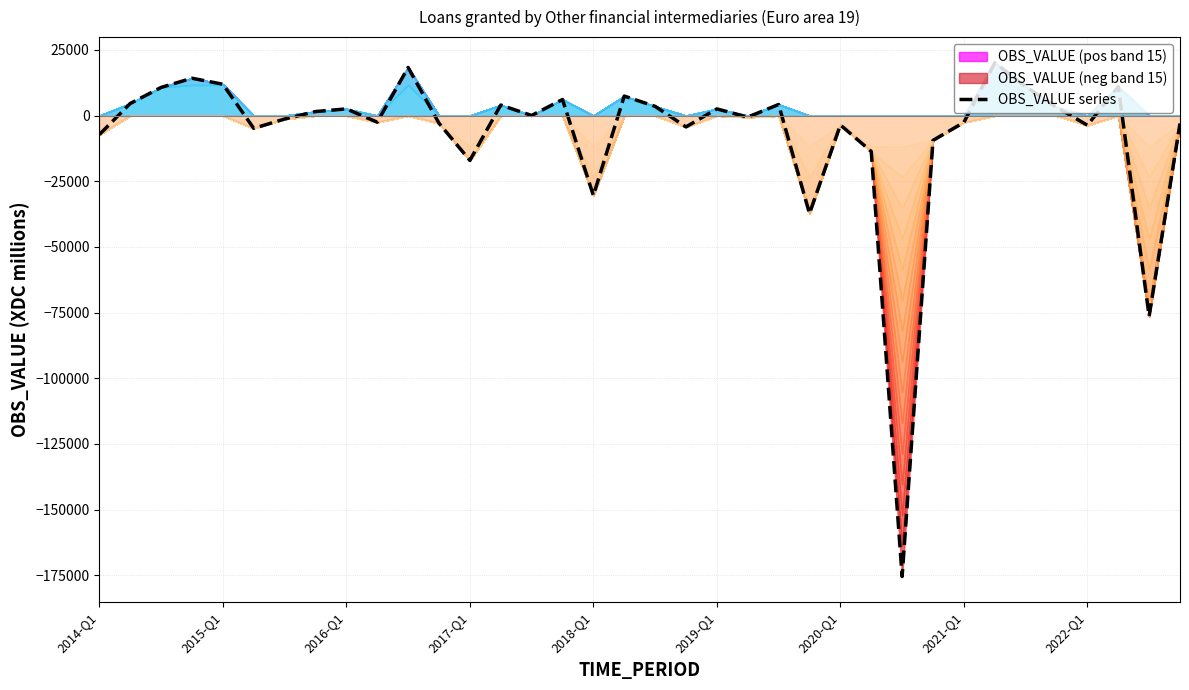

What is the maximum value for OBS_VALUE series?

20123.7